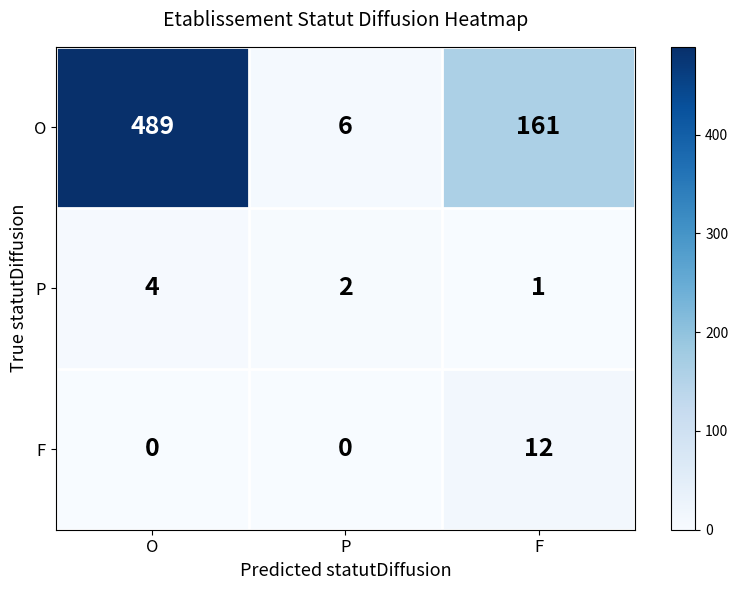

Which series changed the most between P and F?

O